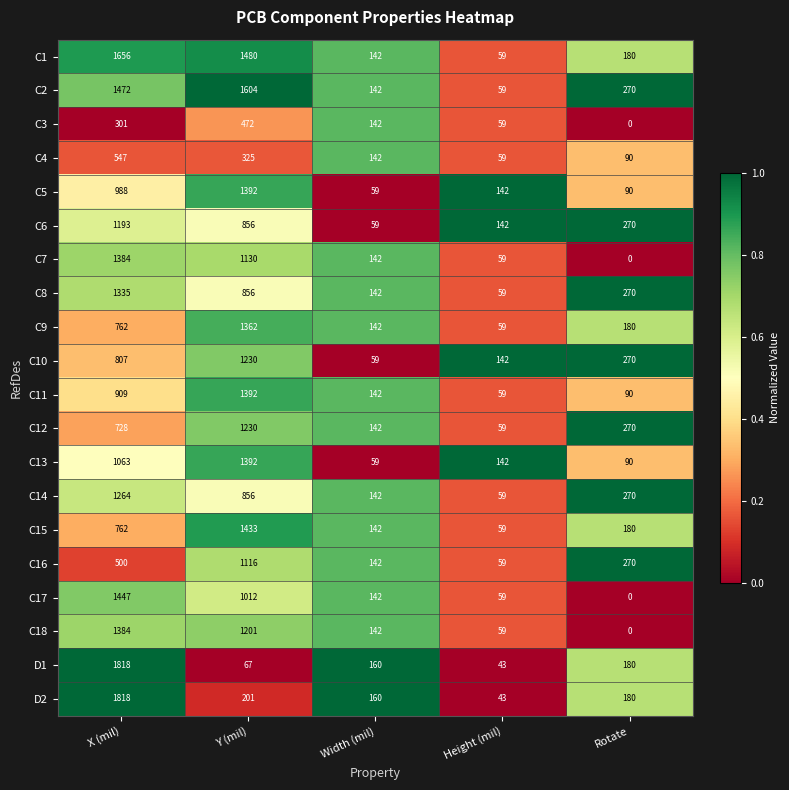

What is the sum of all C14 values?

2591